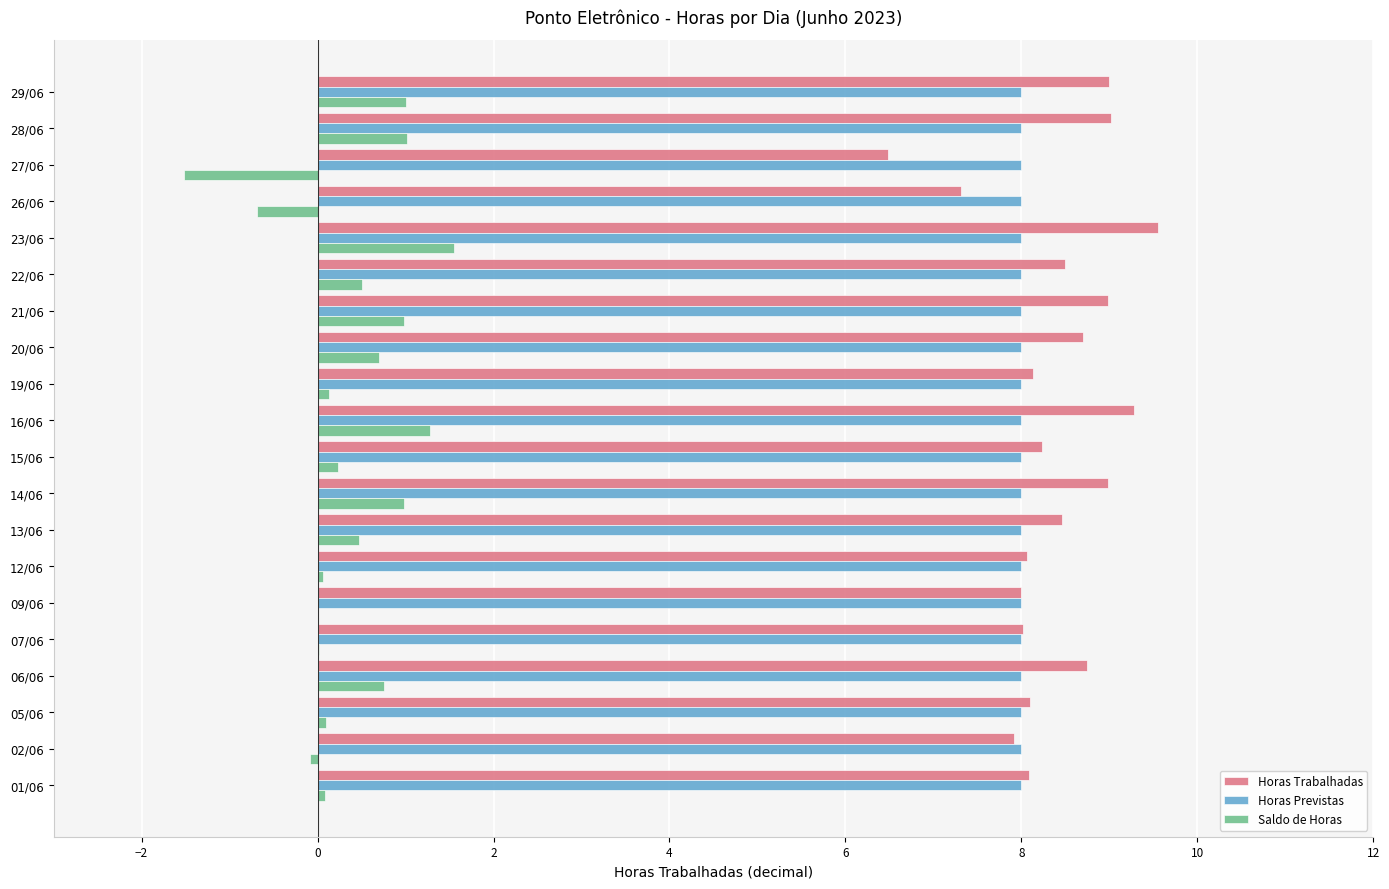

What is the approximate value of Horas Trabalhadas at 13/06?

8.5